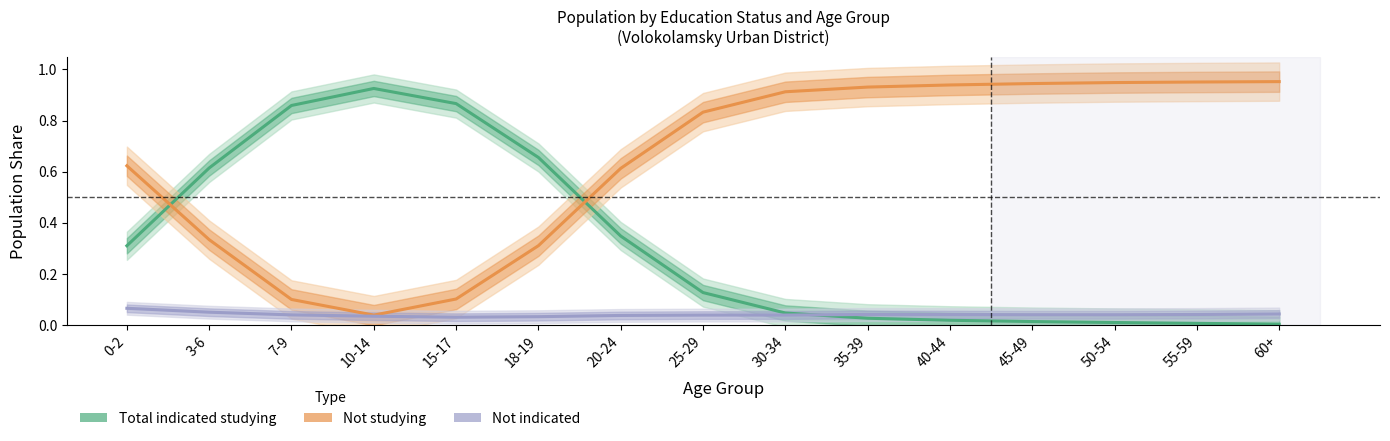

At which category is the sum across all series the highest?

3-6